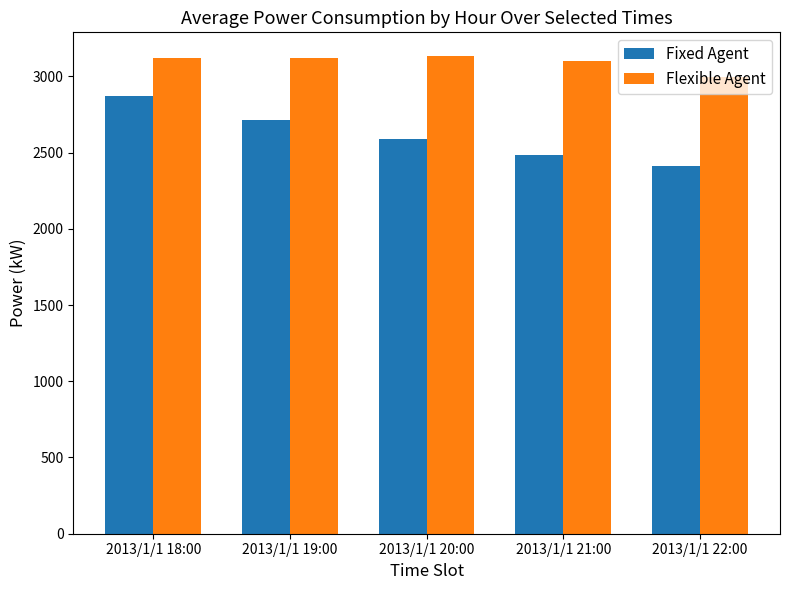

Where does the Fixed Agent series first go above 2592?

2013/1/1 18:00